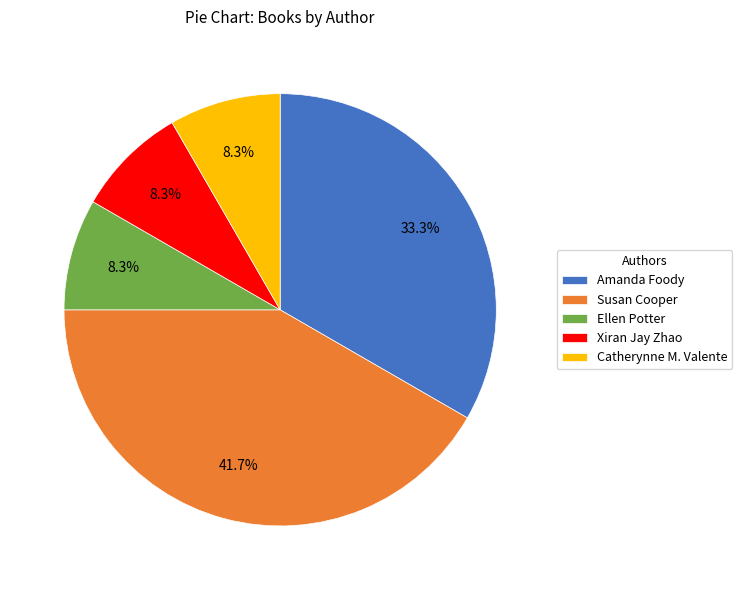

To the nearest percent, what is the difference between the largest and smallest slice percentages?

33%